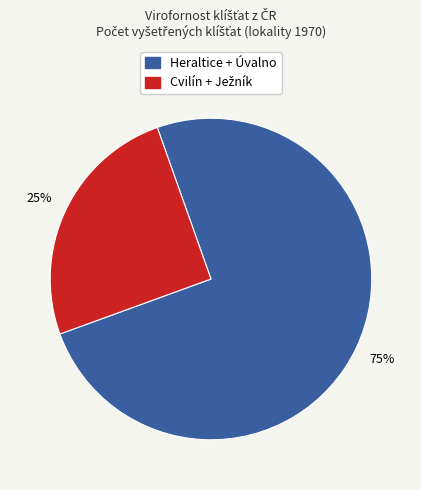

To the nearest percent, what percentage of the pie is Heraltice + Úvalno?

75%